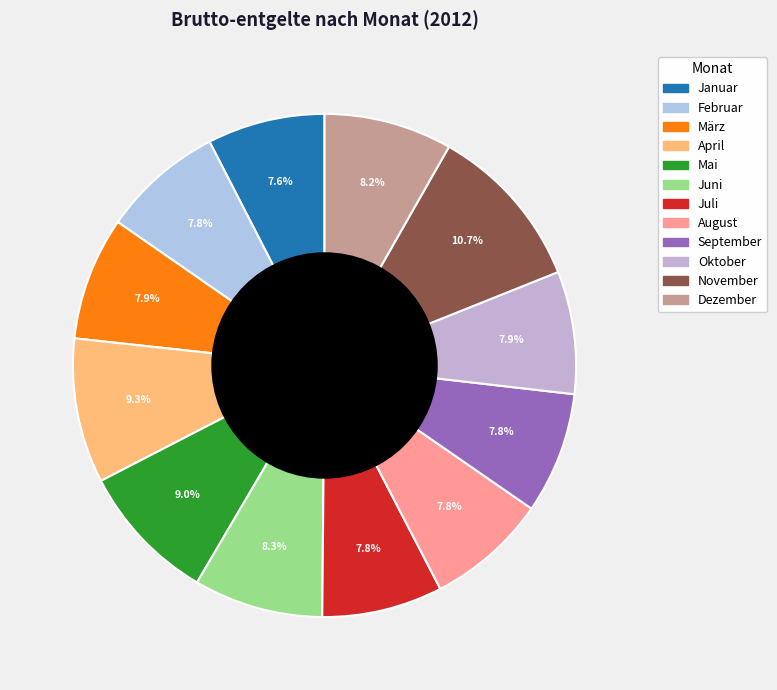

Does September represent more than half of the total?

No